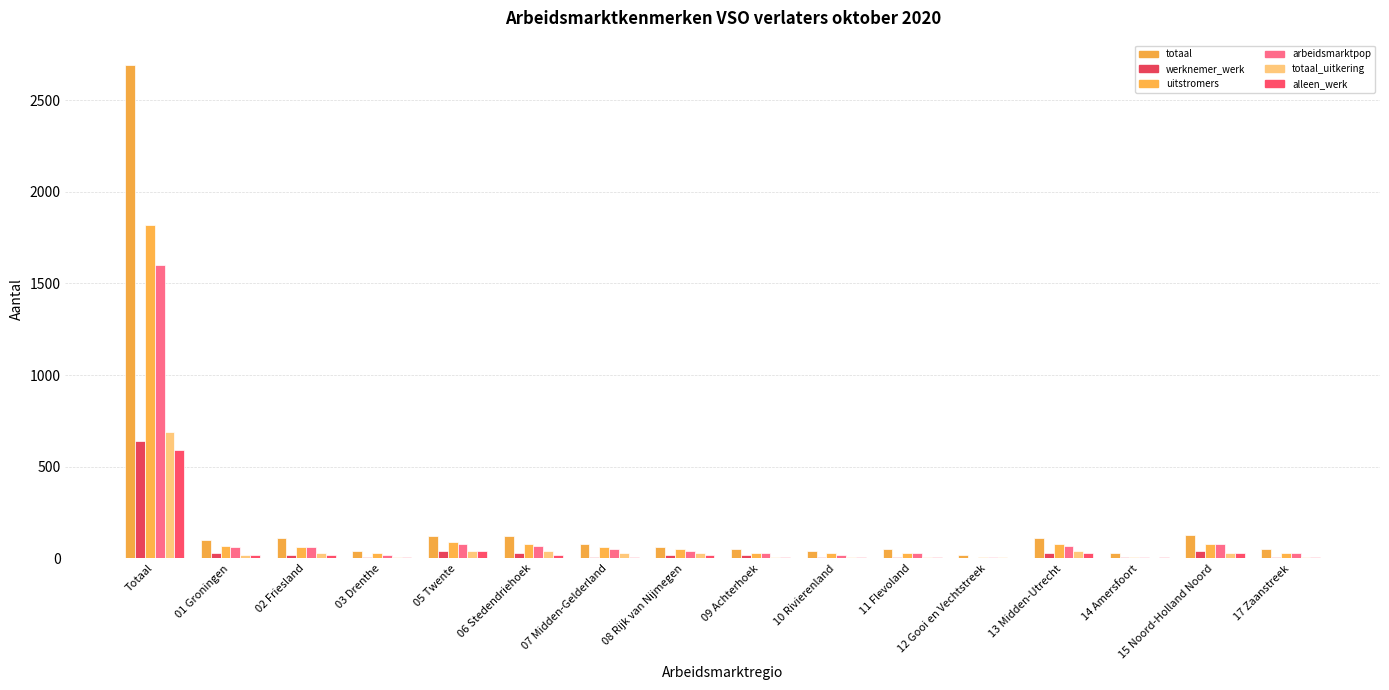

What is the label of the 5th bar from the left?

05 Twente